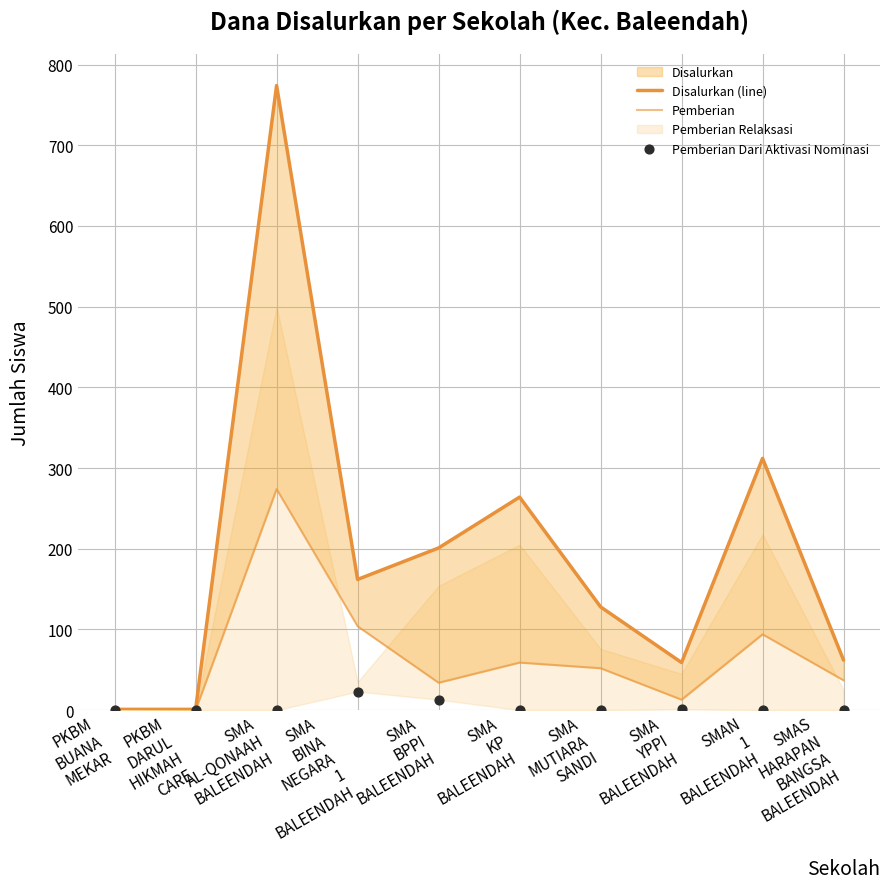

What is the total value across all series at PKBM
DARUL
HIKMAH
CARE?

1